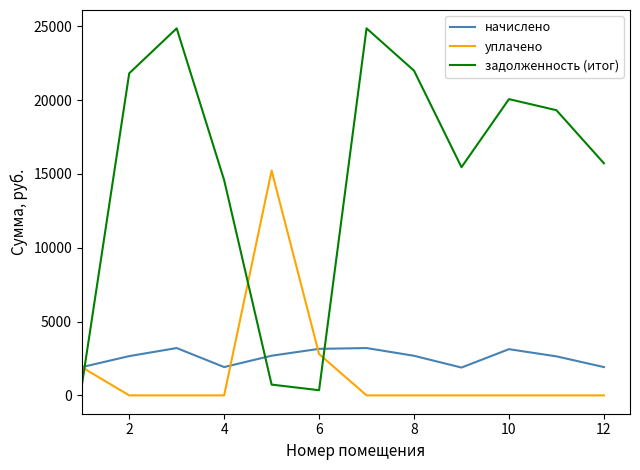

Which series has the largest total across all categories?

задолженность (итог)